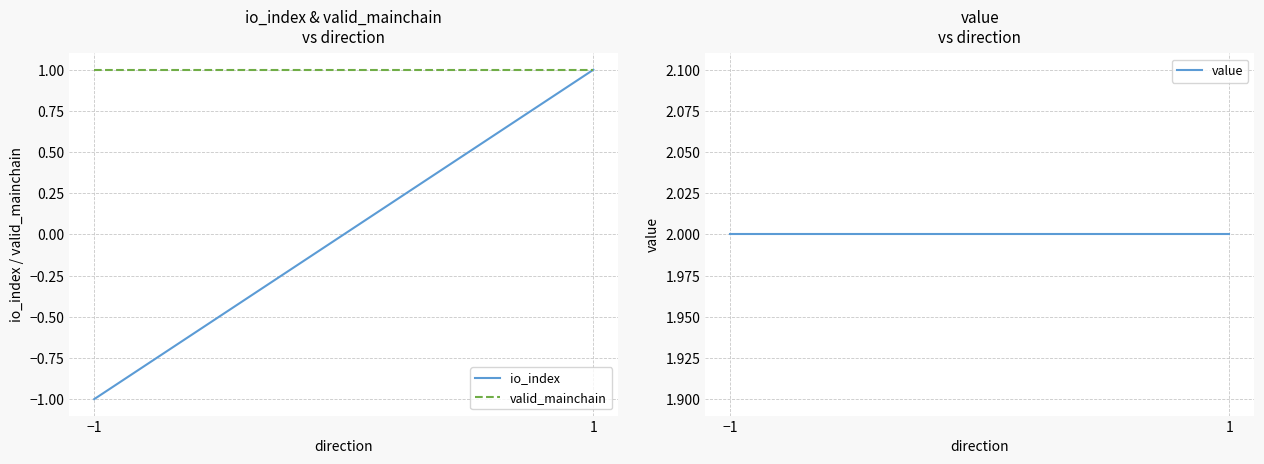

How many categories are shown in the chart?

2